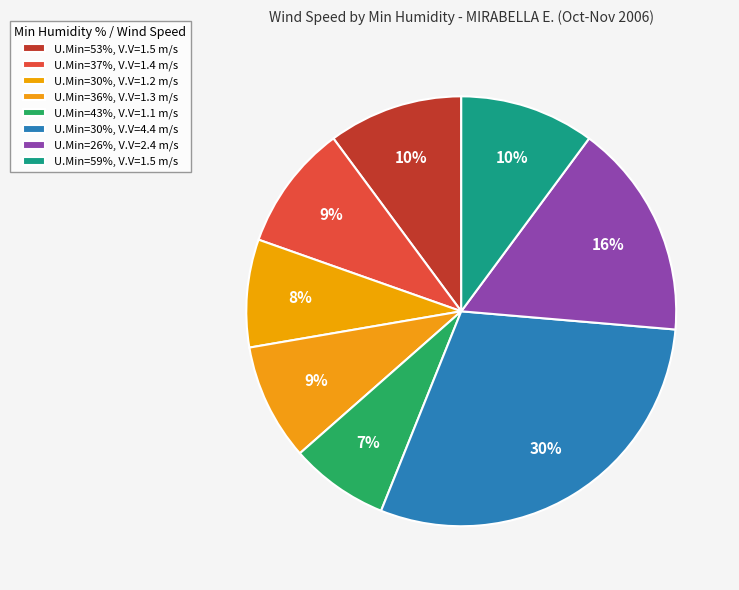

How many segments does this pie chart have?

8